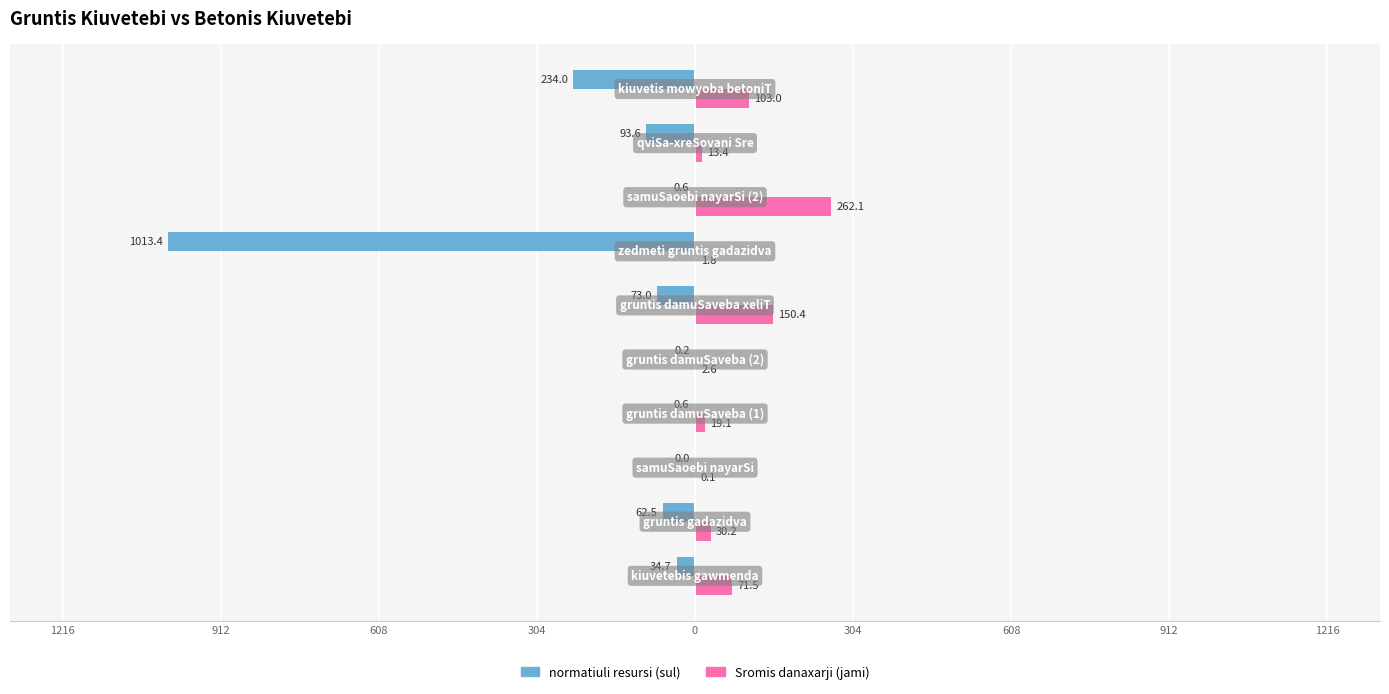

What are all the series names shown in the legend?

normatiuli resursi (sul), Sromis danaxarji (jami)